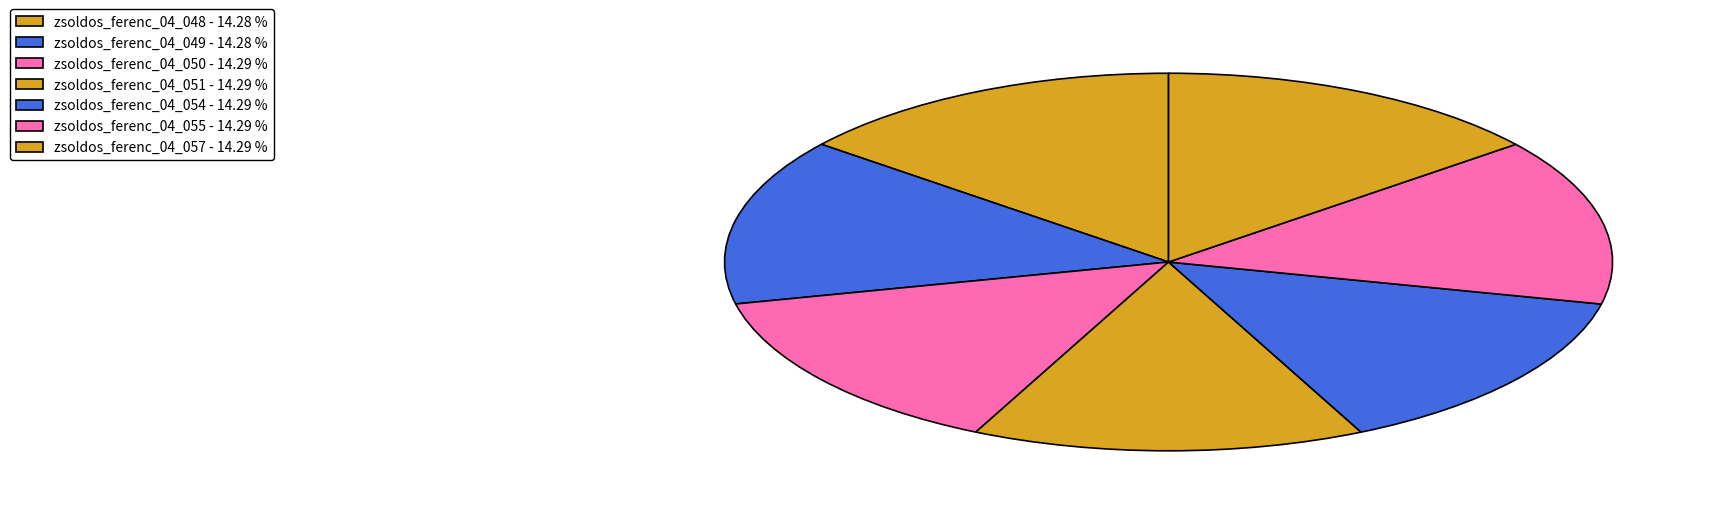

How many slices are in this pie chart?

7